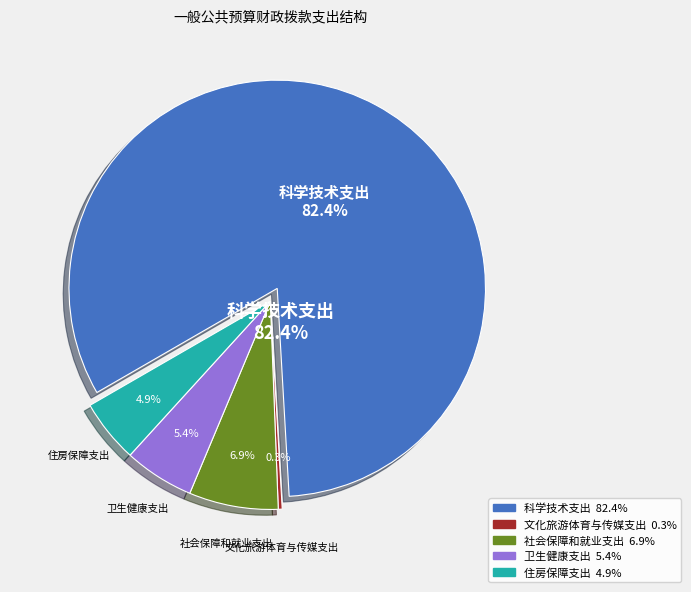

To the nearest percent, what is the combined percentage of 科学技术支出 and 文化旅游体育与传媒支出?

83%